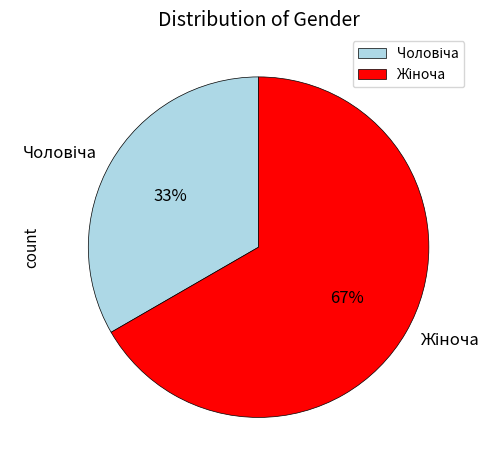

Is there a majority slice in this chart?

Yes